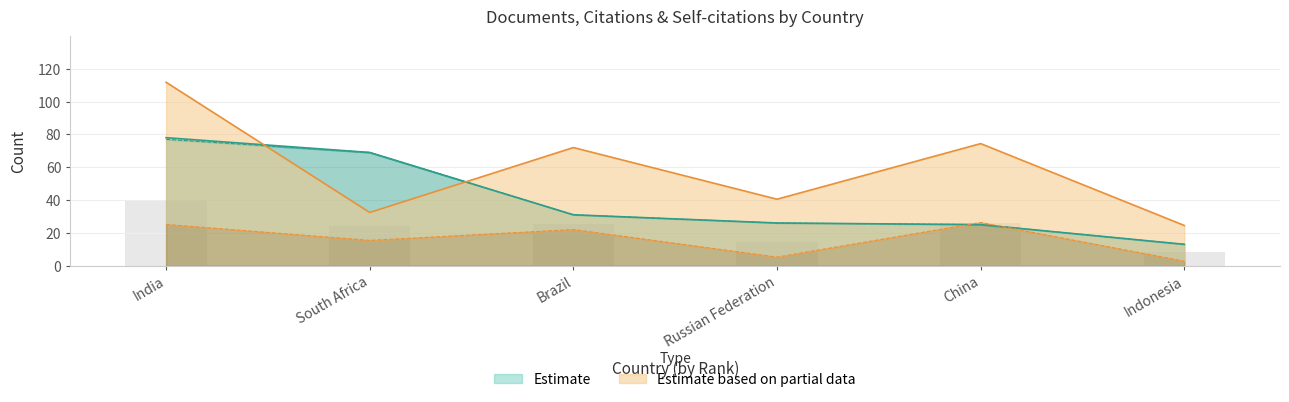

At which category is the sum across all series the highest?

India